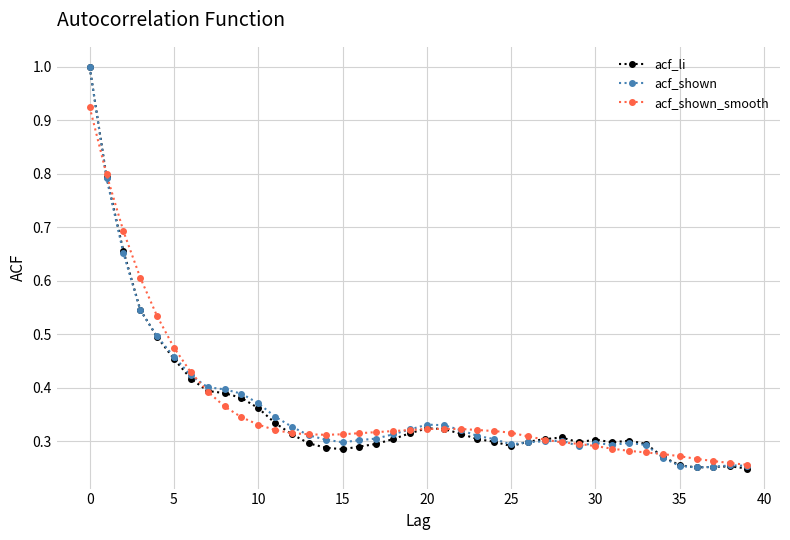

What is the greatest value displayed?

1.0